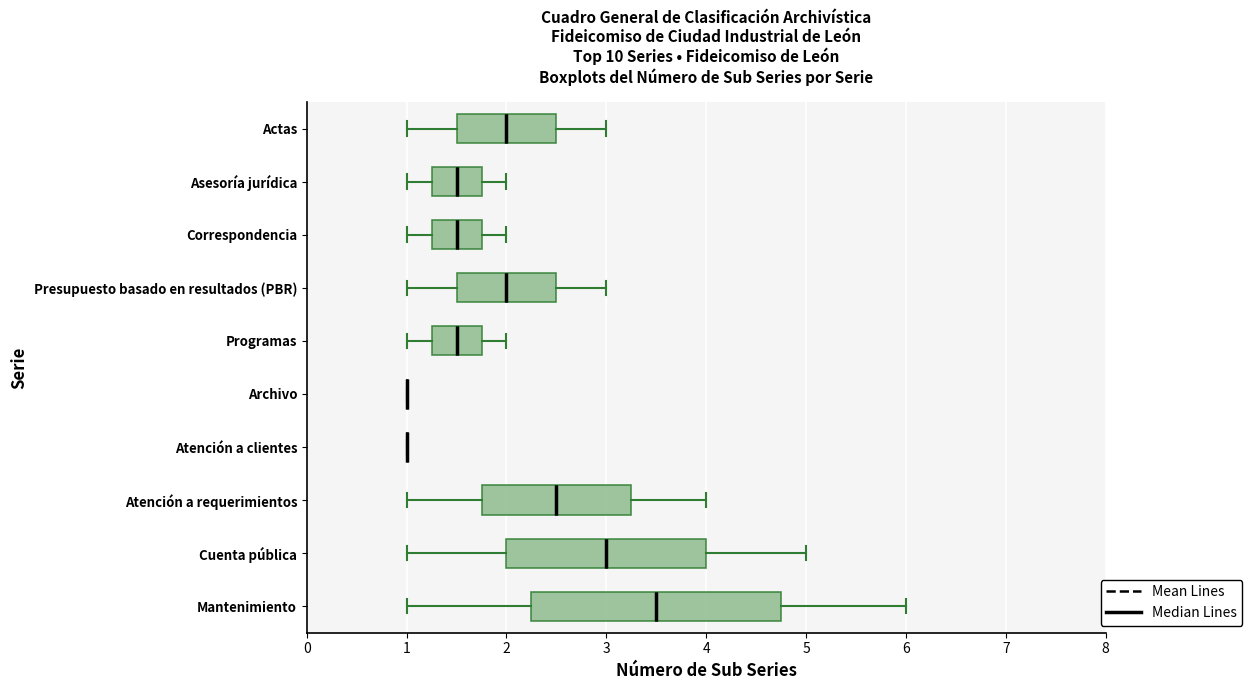

Which box is the widest, from its left edge to its right edge?

Mantenimiento